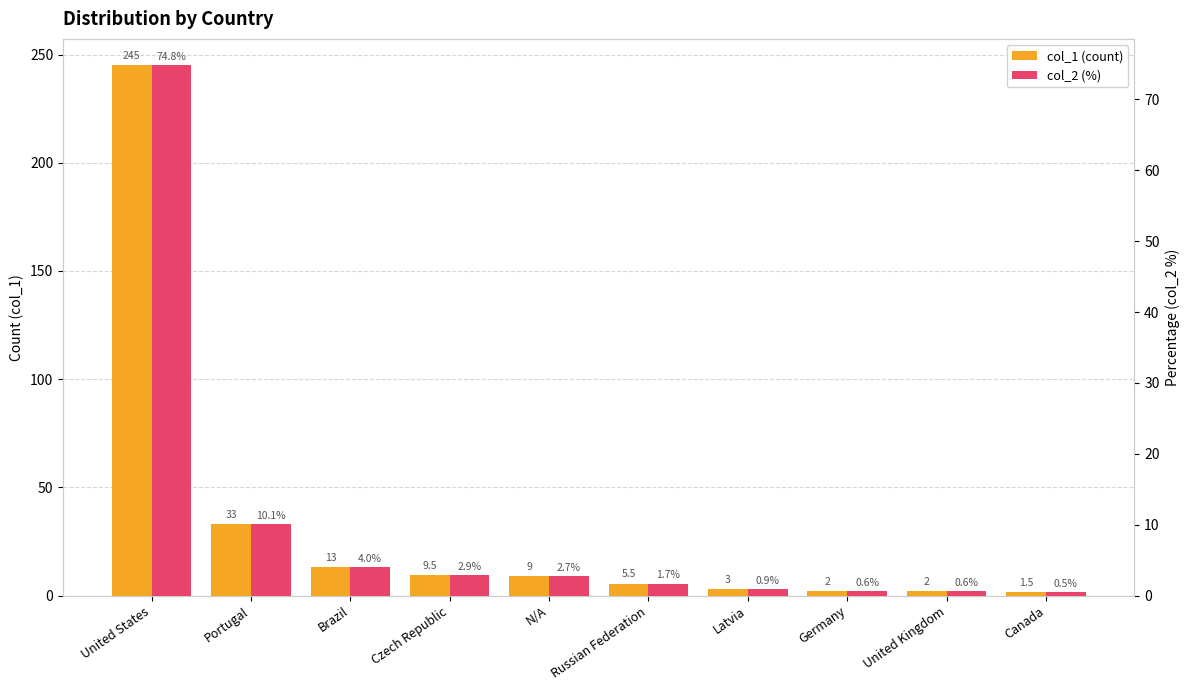

Where is col_2 (%) nearest to the value 37?

Portugal